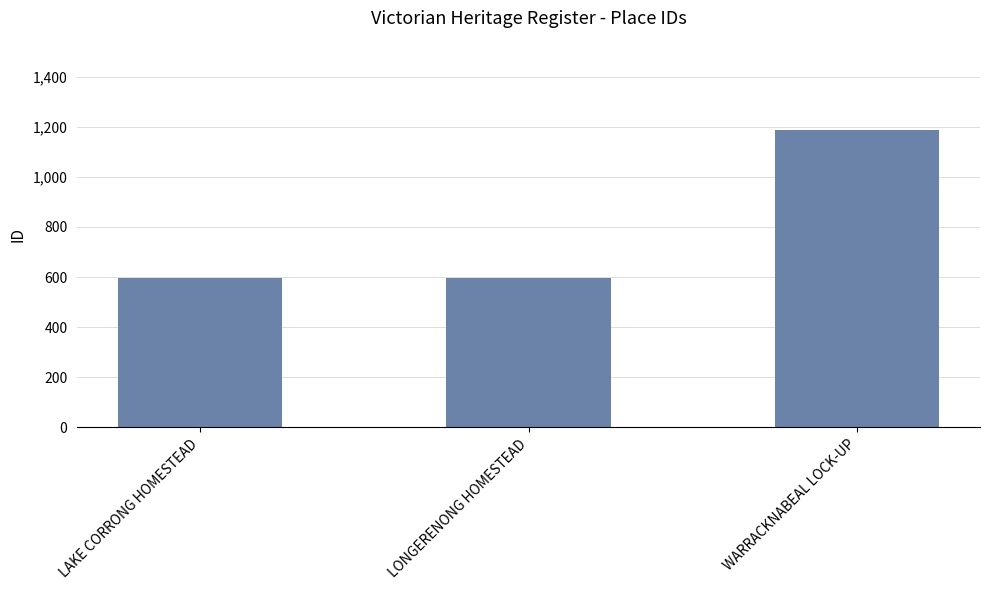

What value does the data have at WARRACKNABEAL LOCK-UP?

1187